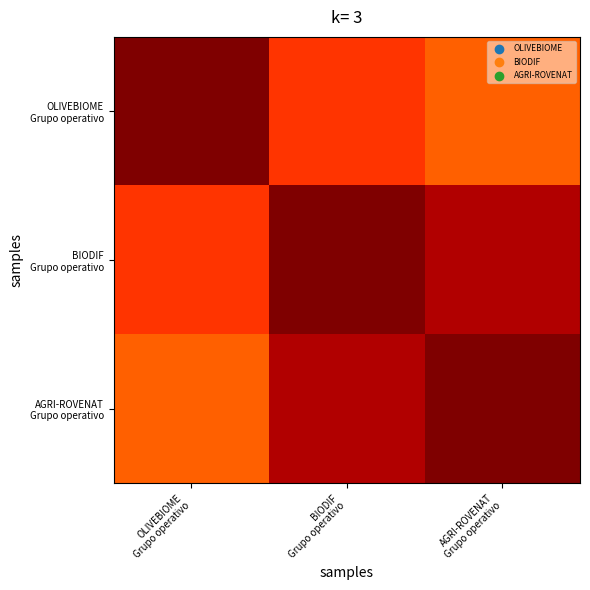

Rank the series at BIODIF Grupo operativo from lowest to highest value.

OLIVEBIOME Grupo operativo, AGRI-ROVENAT Grupo operativo, BIODIF Grupo operativo